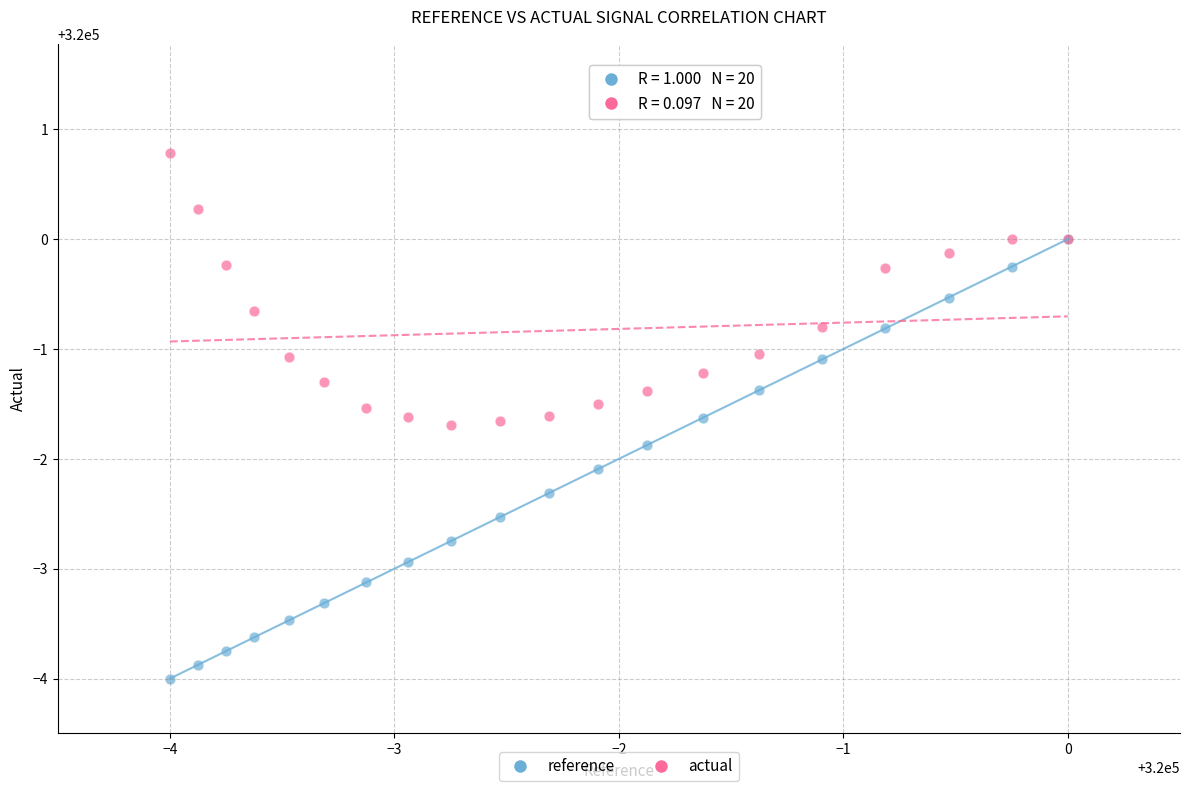

What are all the series names shown in the legend?

reference, actual